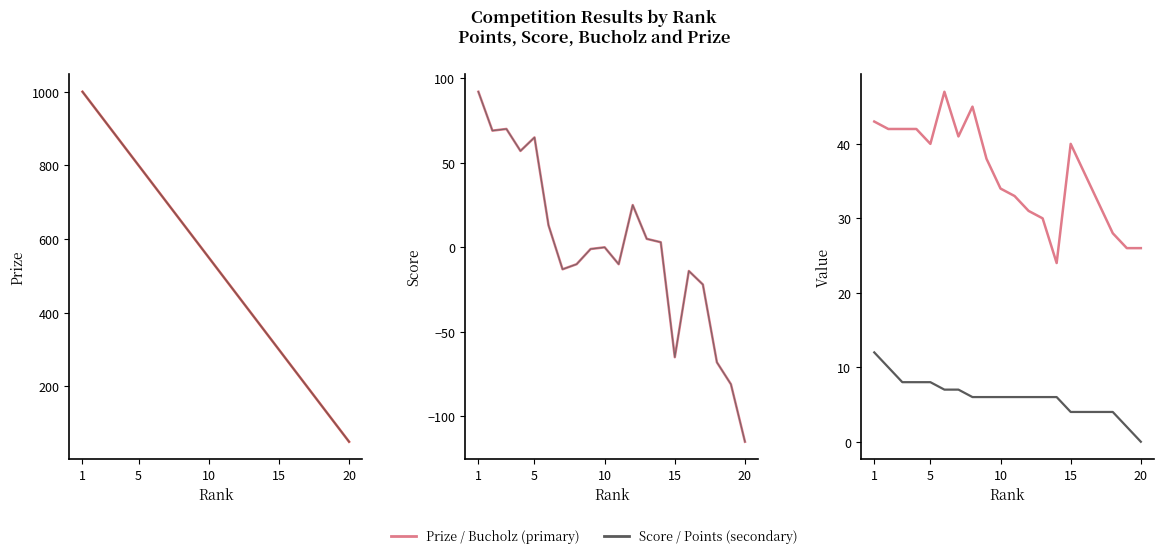

Which series has the largest range (max minus min)?

Prize